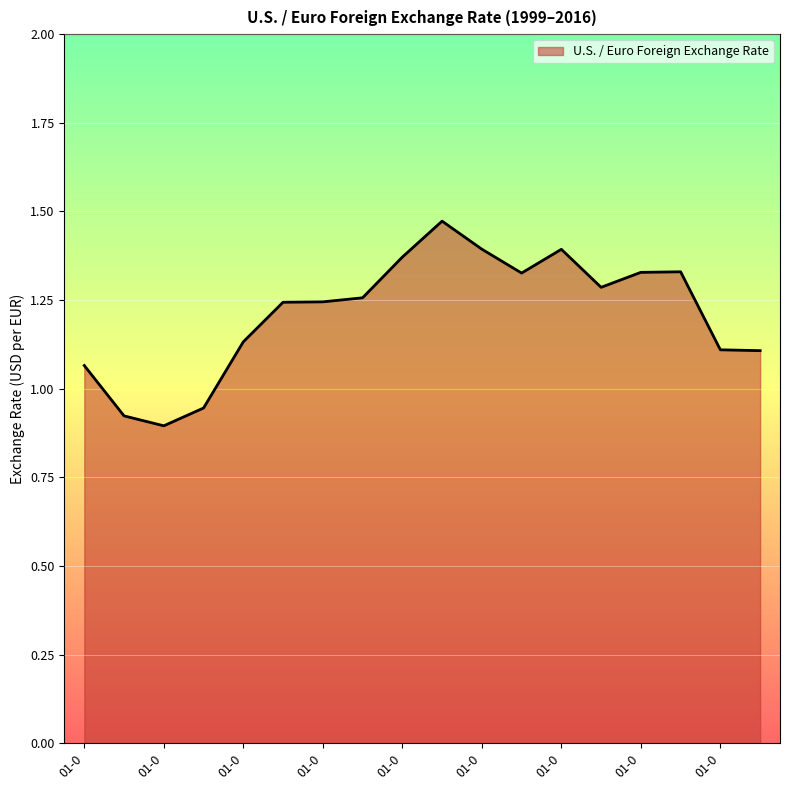

Does the chart have visible grid lines?

Yes